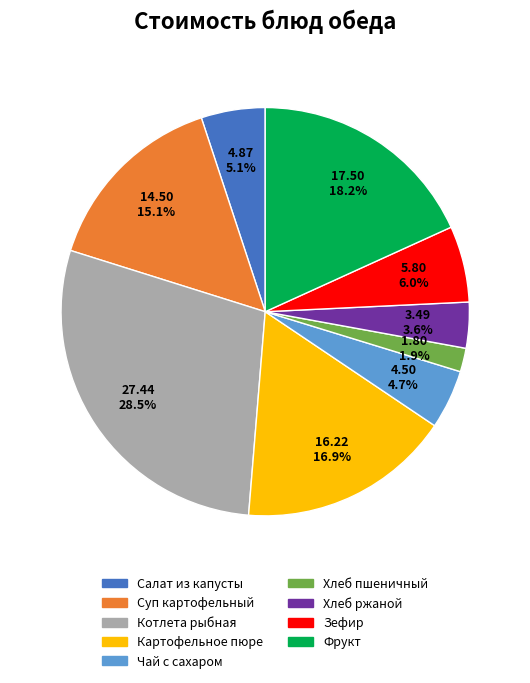

Do Котлета рыбная and Чай с сахаром together represent more than half of the pie?

No